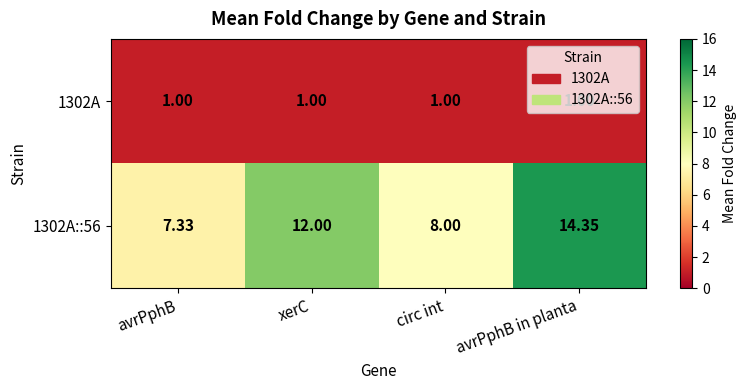

At which label does 1302A::56 reach its minimum?

avrPphB